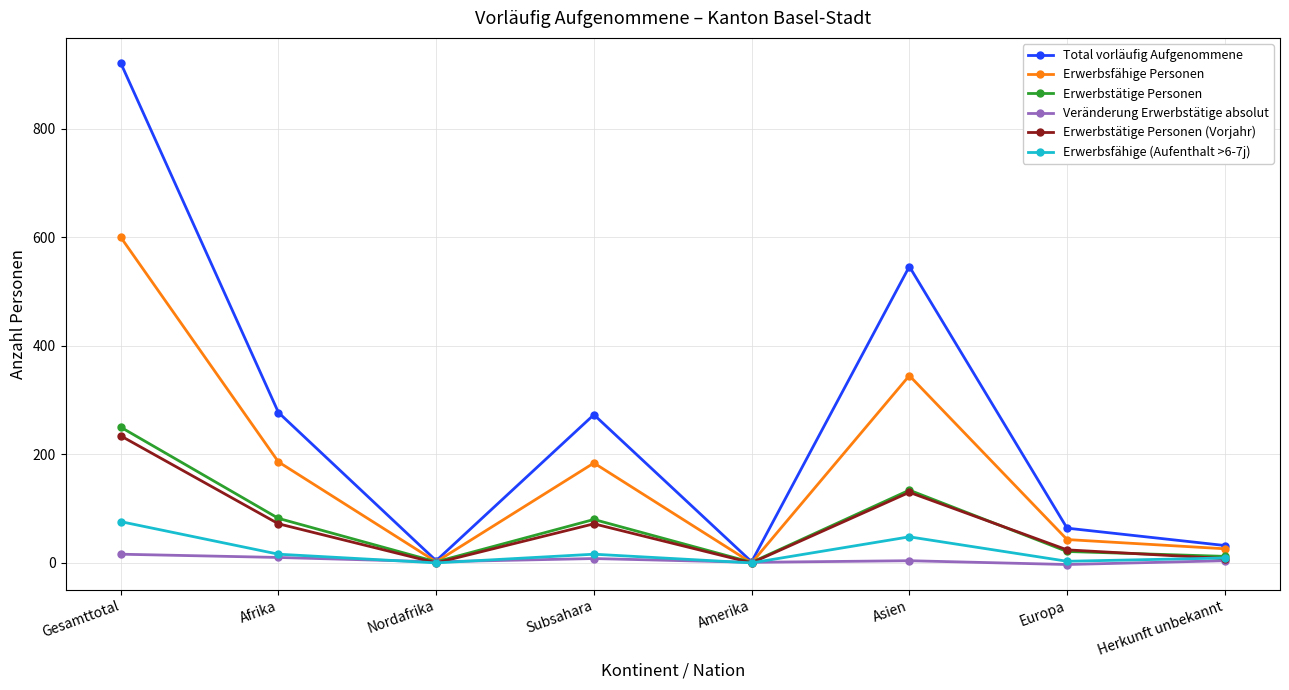

At which category does the chart reach its peak across all series?

Gesamttotal